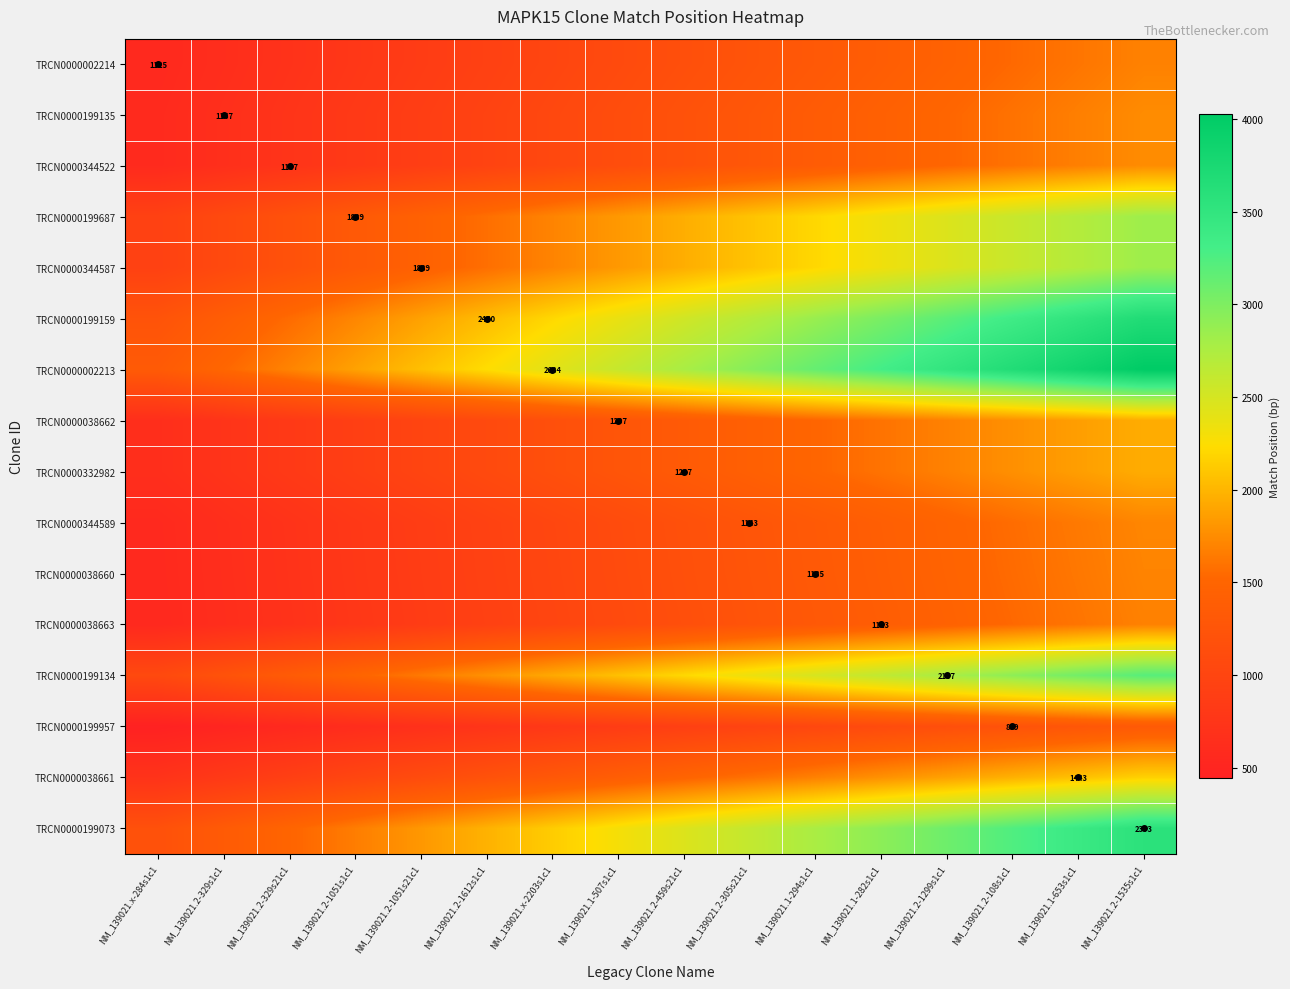

Which series changed the most between NM_139021.2-1612s1c1 and NM_139021.2-1299s1c1?

TRCN0000002213